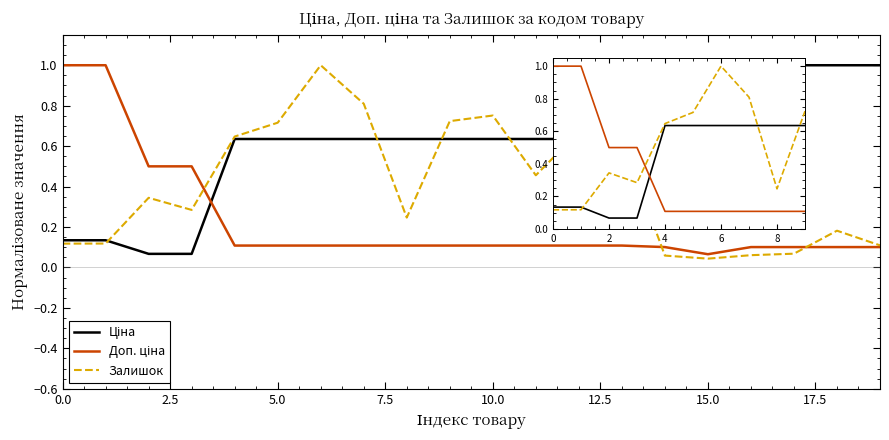

True or false: Доп. ціна and Ціна intersect in this chart.

True